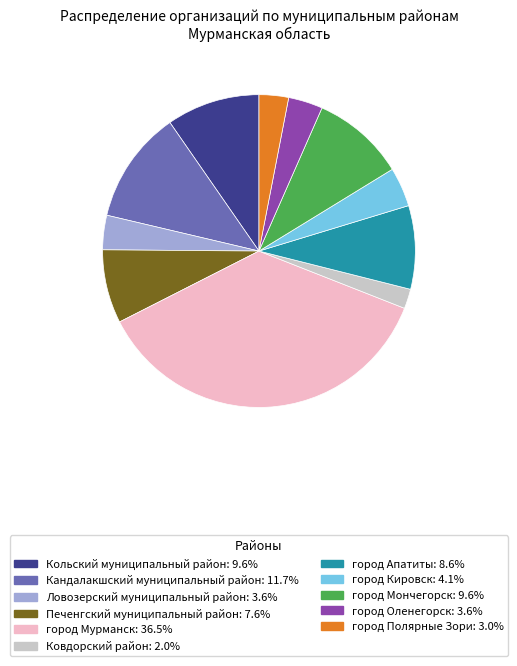

Count the number of slices in the pie.

11